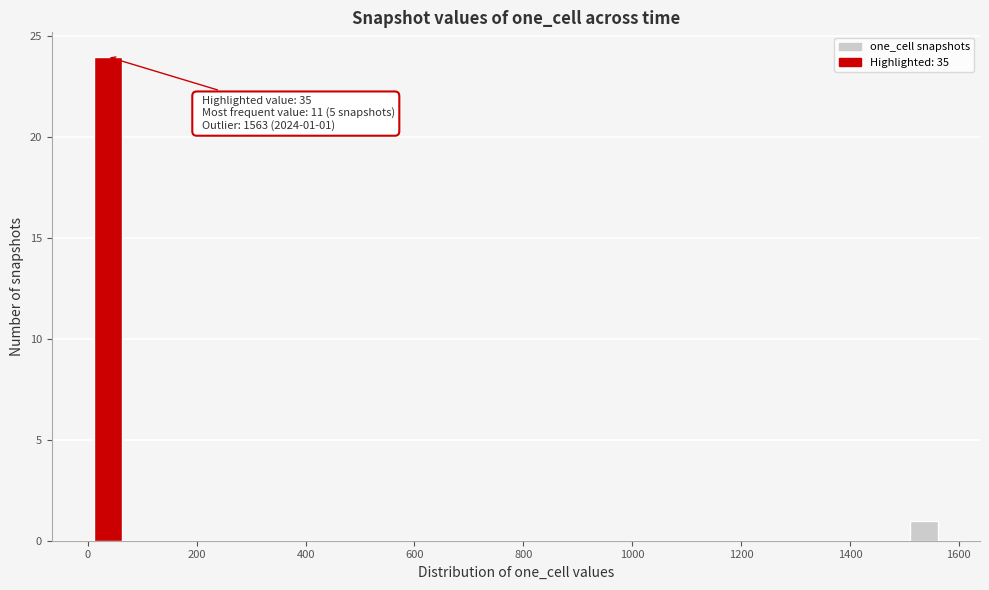

Around what value on the x-axis is the tallest bar? Give the approximate position of its centre, as read against the axis.

40